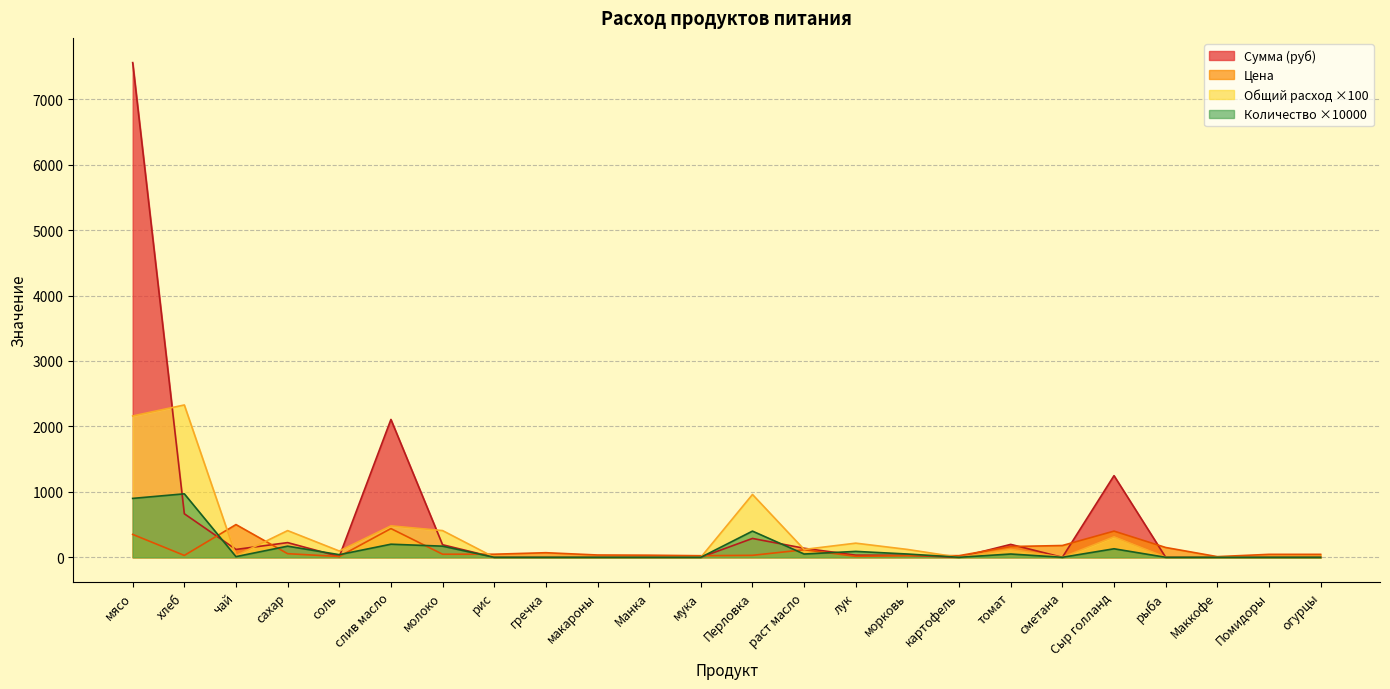

Reading left to right, extract all data points from this chart.

Цена: 350.0	28.6	500.0	55.0	12.0	438.9	47.0	47.0	70.0	35.0	32.0	24.0	30.0	115.0	15.0	25.0	25.0	164.3	180.0	400.0	150.0	10.0	45.0	45.0
Сумма (руб): 7560.0	665.1	120.0	224.4	11.5	2106.7	191.8	0.0	0.0	0.0	0.0	0.0	288.0	138.0	32.4	30.0	0.0	197.1	0.0	1248.0	0.0	0.0	0.0	0.0
Общий расход: 2160.0	2328.0	24.0	408.0	96.0	480.0	408.0	0.0	0.0	0.0	0.0	0.0	960.0	120.0	216.0	120.0	0.0	120.0	0.0	312.0	0.0	0.0	0.0	0.0
Количество (кг): 900.0	970.0	10.0	170.0	40.0	200.0	170.0	0.0	0.0	0.0	0.0	0.0	400.0	50.0	90.0	50.0	0.0	50.0	0.0	130.0	0.0	0.0	0.0	0.0